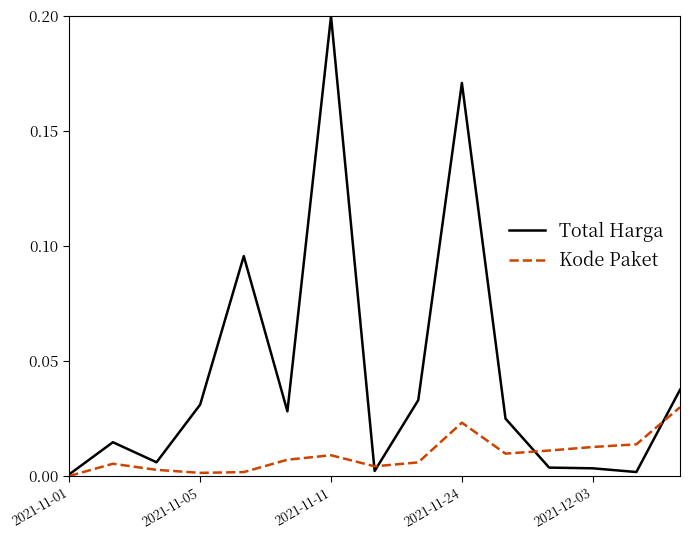

True or false: Total Harga has more than 2 points higher than both neighbors.

True